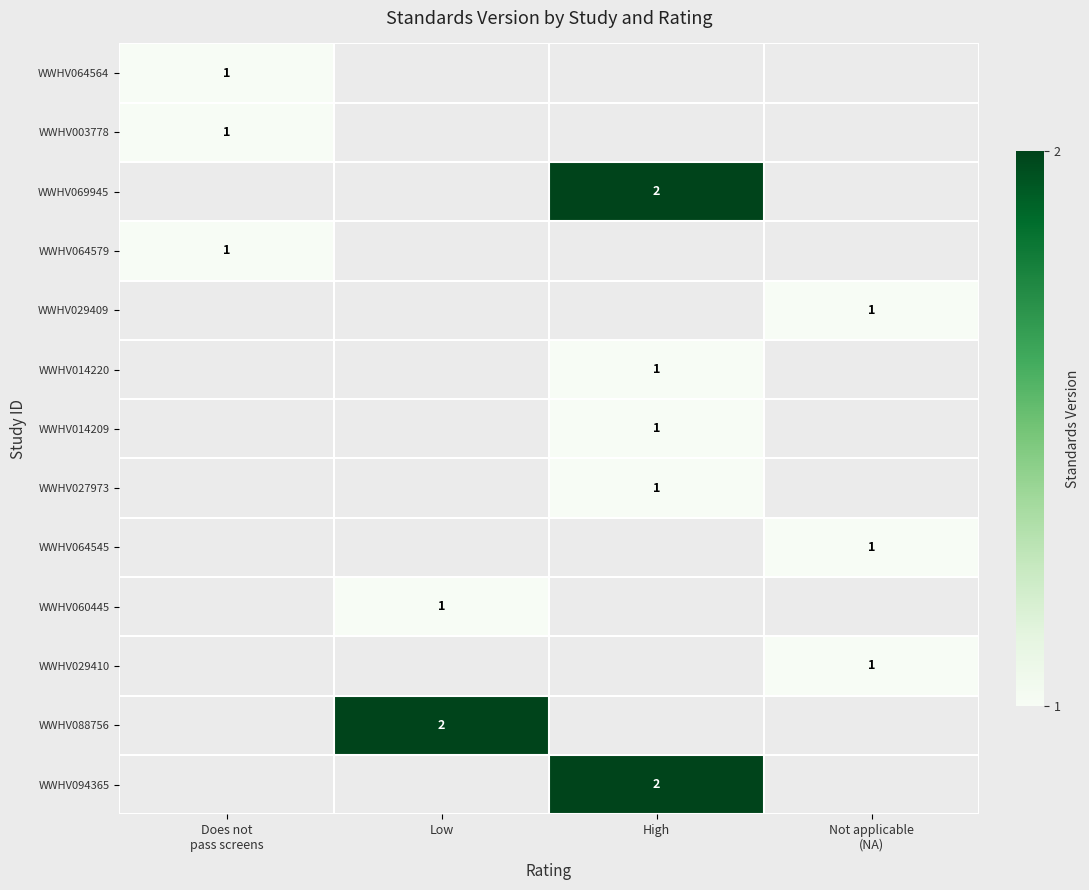

The WWHV088756 series shows 2 at Low. True or false?

True